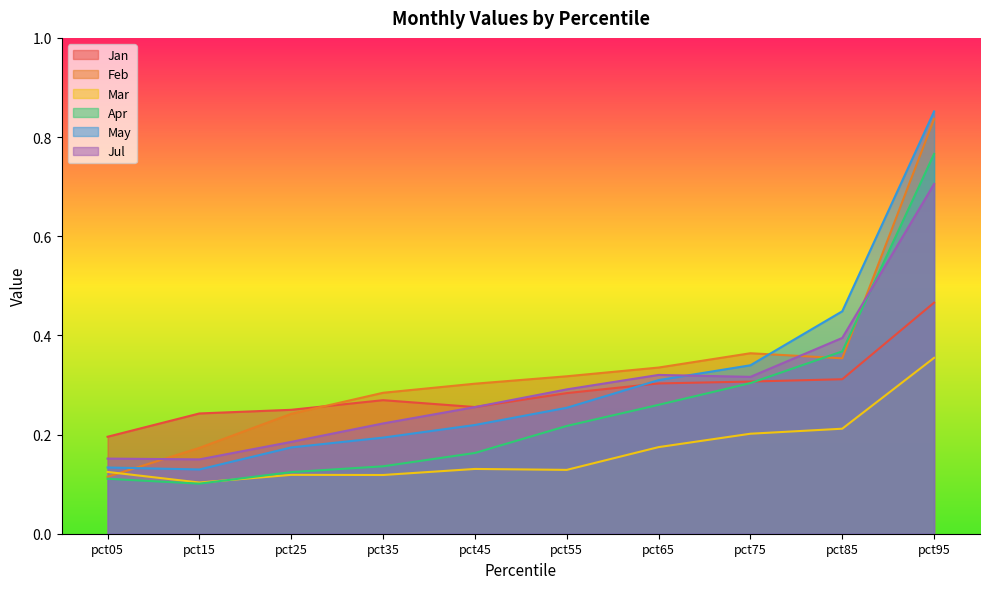

What is the approximate value of Mar at pct55?

0.1